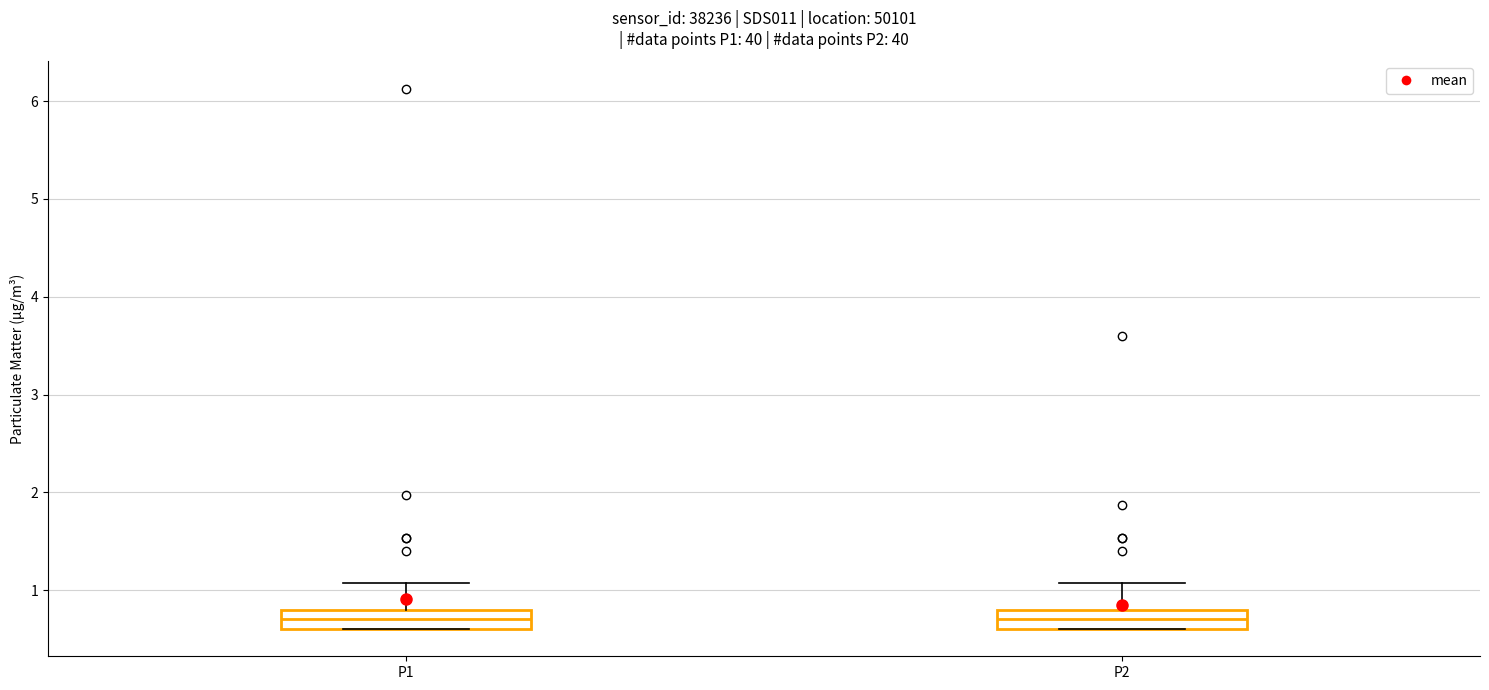

Reading left to right, read every box against the y-axis: the position of its median line, the range the box covers, and the ends of its whiskers. The values are not printed on the chart, so give them approximately, as read against the axis.

P1: median 0.7, box 0.6 to 0.8, whiskers 0.6 to 1.1
P2: median 0.7, box 0.6 to 0.8, whiskers 0.6 to 1.1